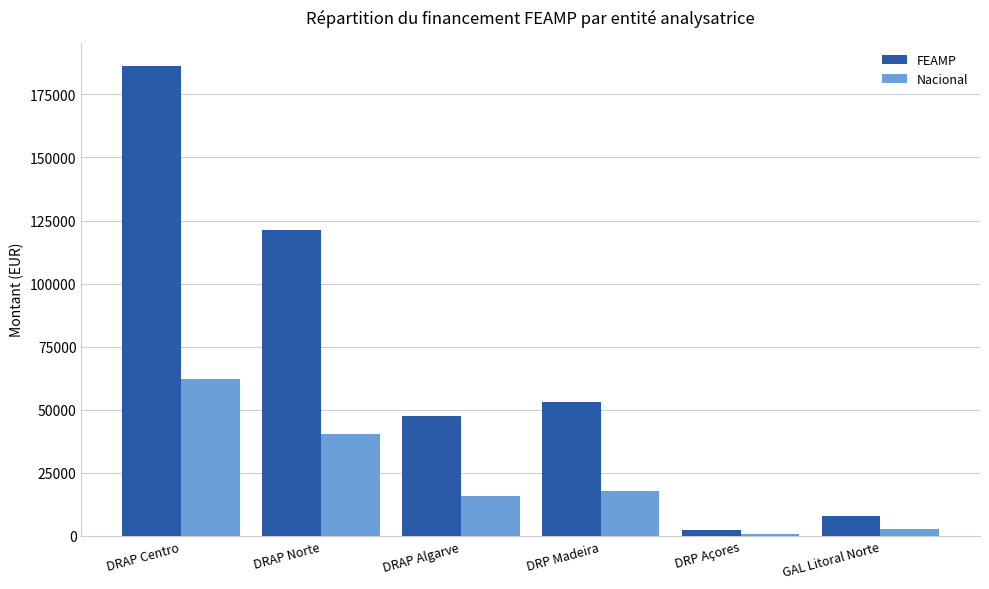

Count the number of data series in this chart.

2